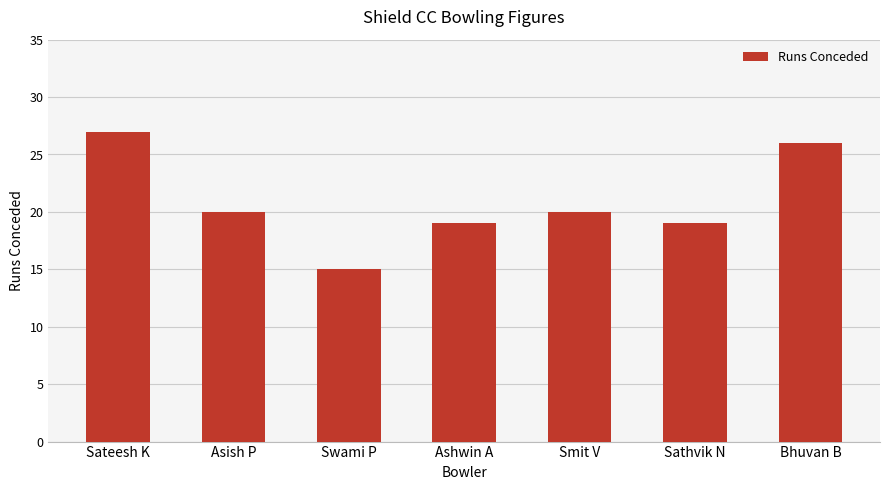

The value at Sateesh K is 27. True or false?

True